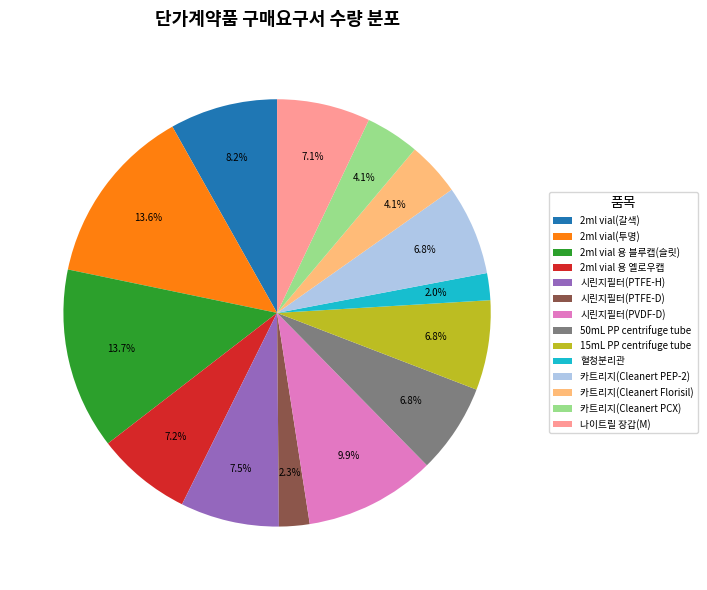

The 시린지필터(PTFE-H) slice represents 21% of the pie. True or false?

False